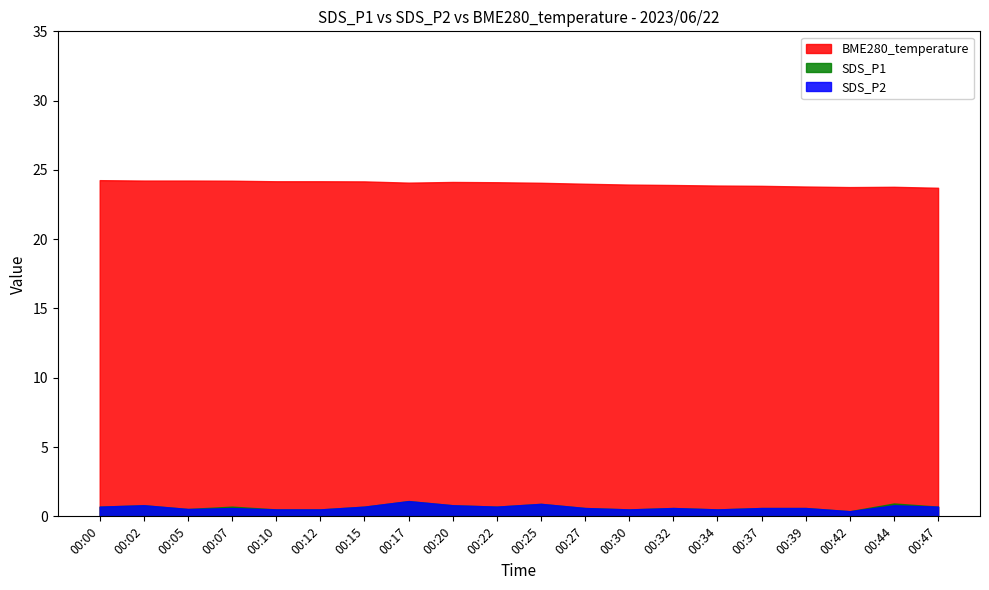

Does the chart display data point markers on the line(s)?

No